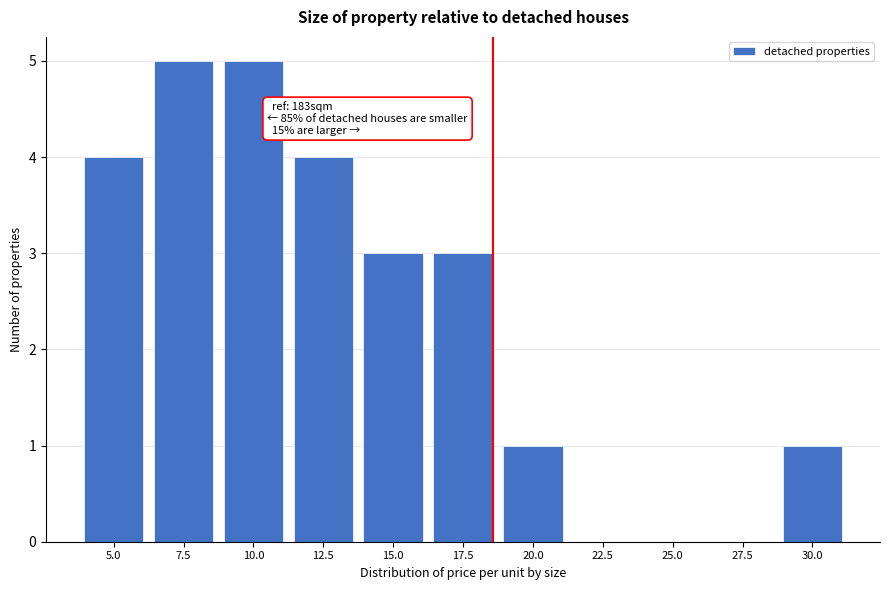

Reading left to right, list all the values displayed in this chart.

5.0=4	7.5=5	10.0=5	12.5=4	15.0=3	17.5=3	20.0=1	22.5=0	25.0=0	27.5=0	30.0=1